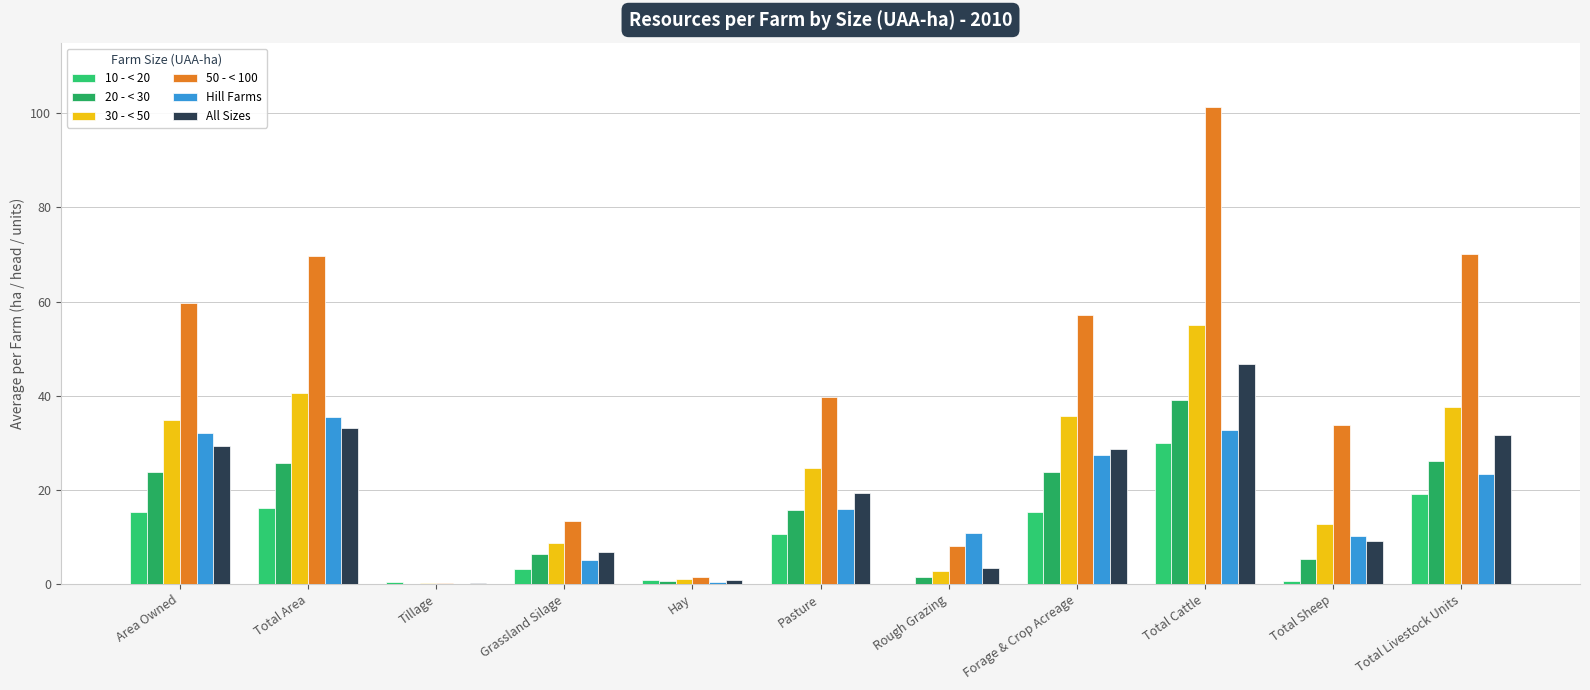

Are the bars horizontal?

No